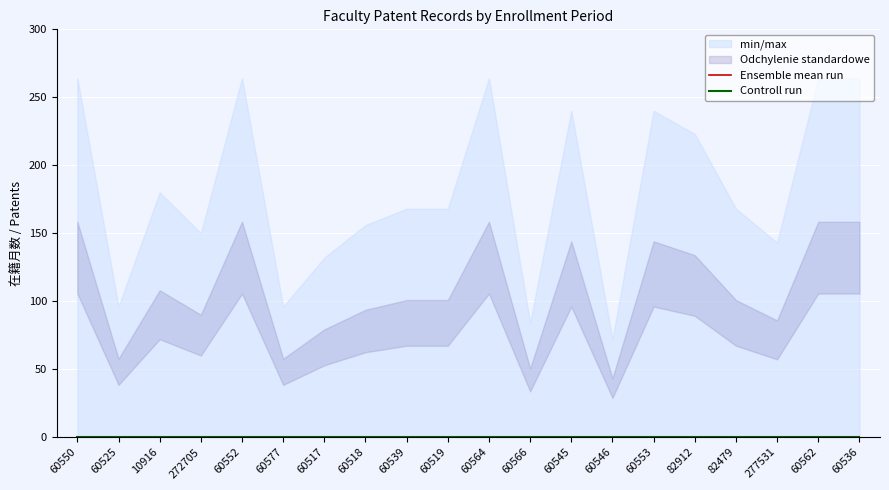

At which label does 在籍月数 reach its peak?

60550